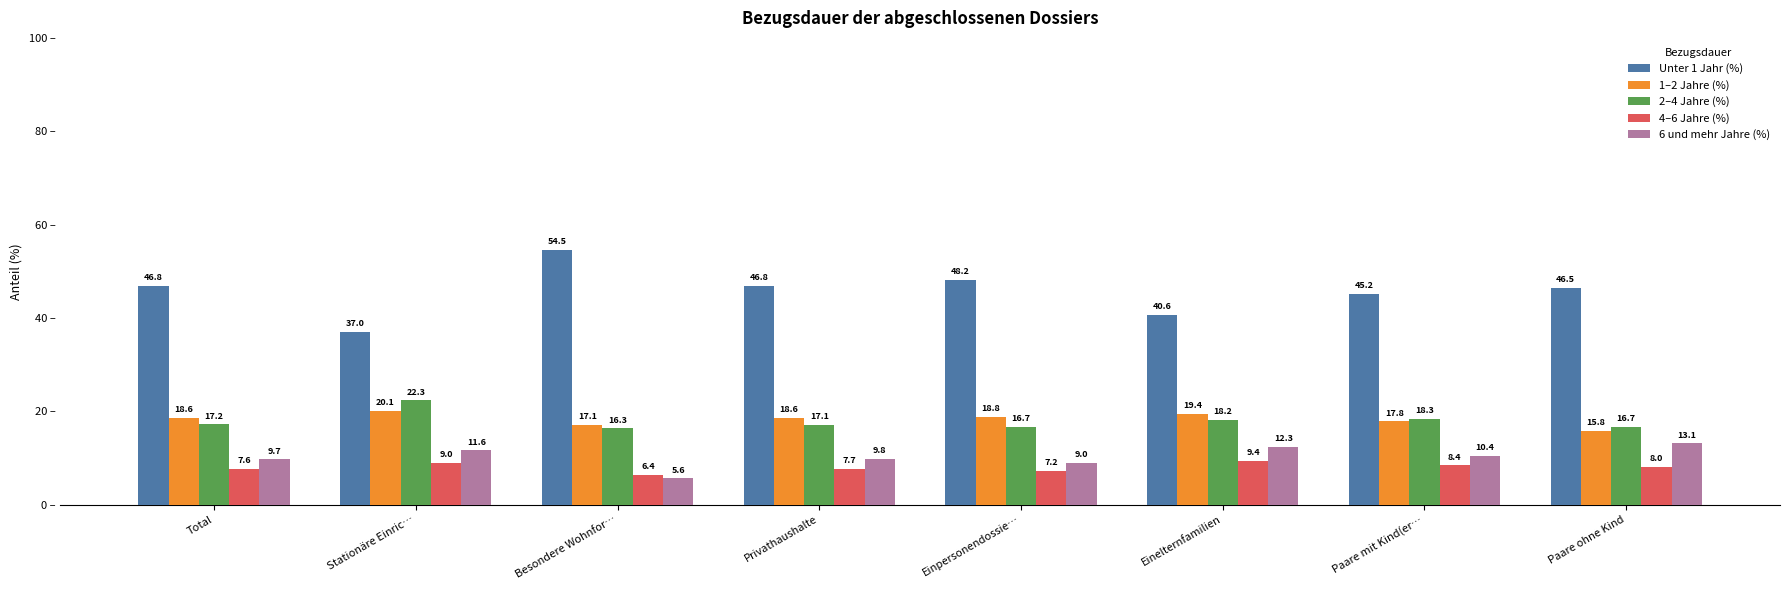

What is the sum of the Unter 1 Jahr (%) values at Einpersonendossie… and Einelternfamilien?

88.8